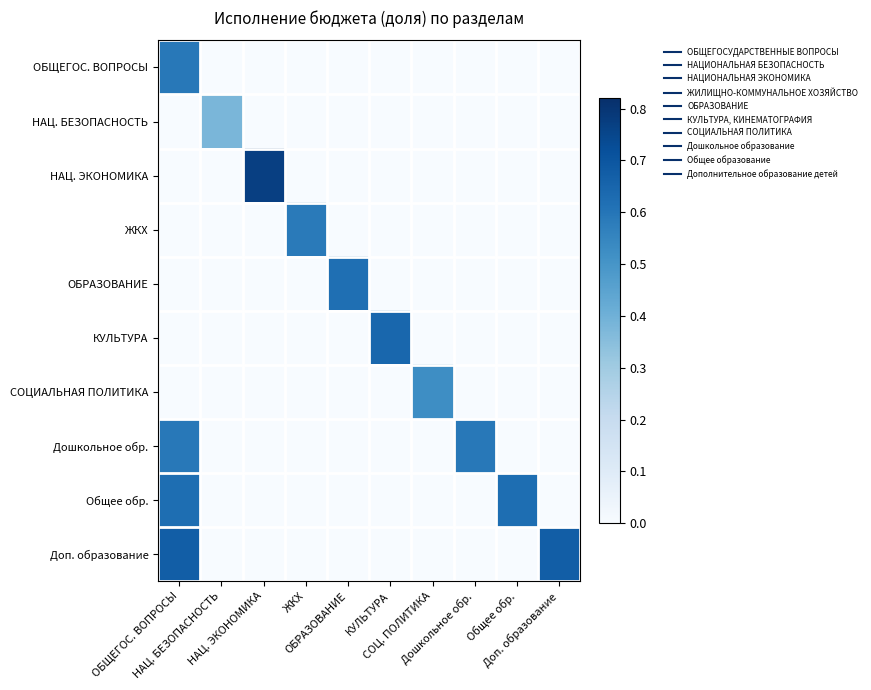

List the series in order of their peak value, lowest first.

НАЦ. БЕЗОПАСНОСТЬ, СОЦИАЛЬНАЯ ПОЛИТИКА, ЖКХ, ОБЩЕГОС. ВОПРОСЫ, Дошкольное обр., ОБРАЗОВАНИЕ, Общее обр., КУЛЬТУРА, Доп. образование, НАЦ. ЭКОНОМИКА